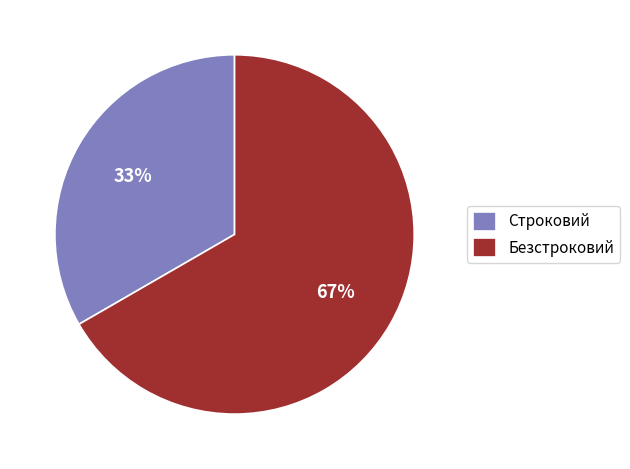

The Строковий slice represents 33% of the pie. True or false?

True